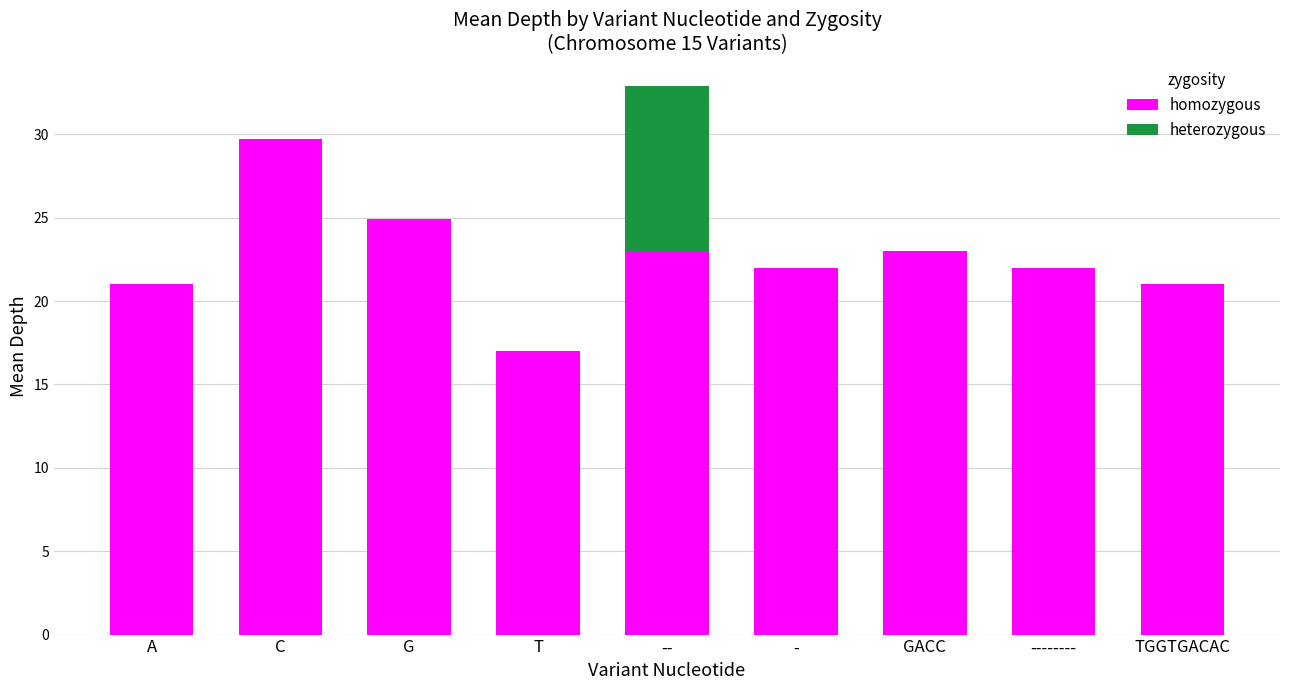

Read the homozygous value at A.

21.0